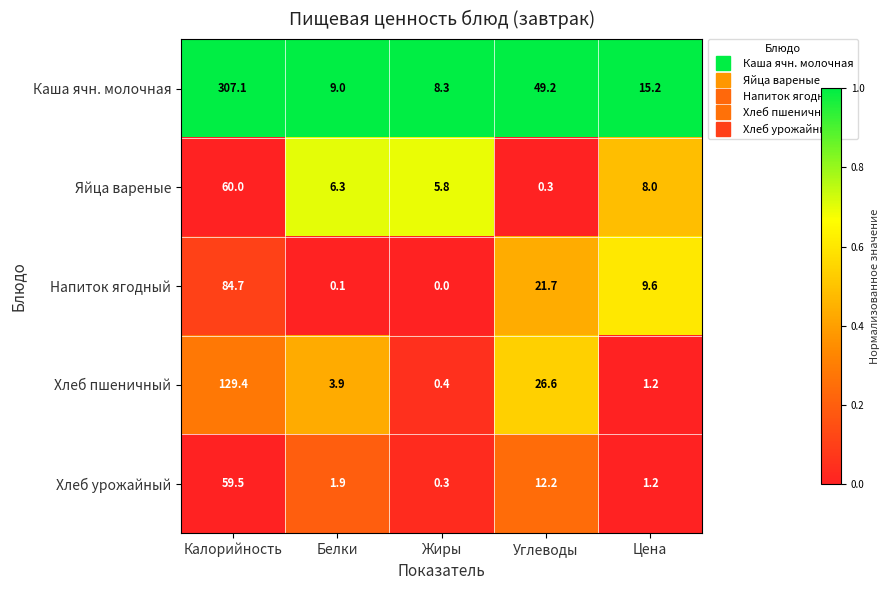

The Яйца вареные series shows 0.3 at Углеводы. True or false?

True